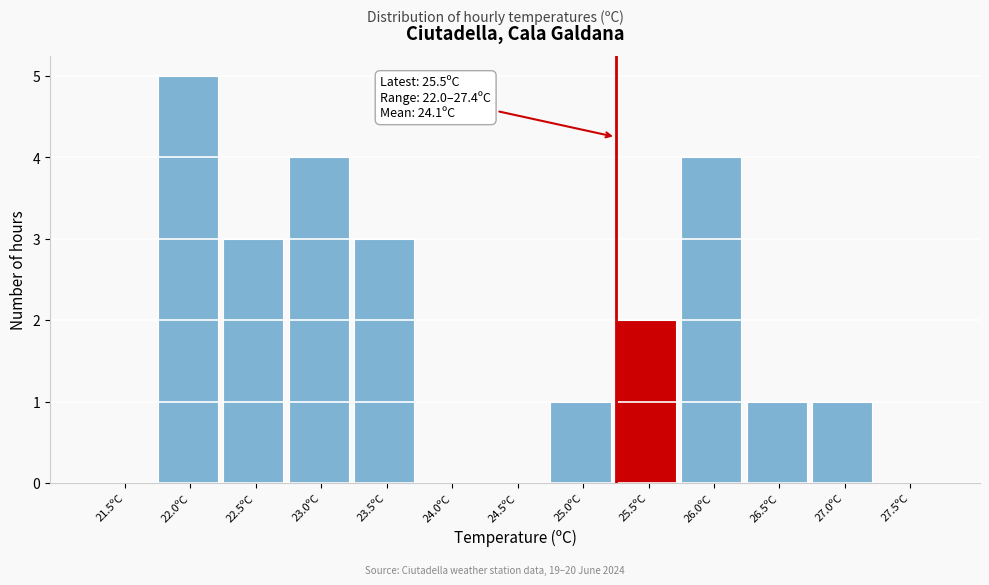

Reading left to right, extract all data points from this chart.

21.5ºC=0	22.0ºC=5	22.5ºC=3	23.0ºC=4	23.5ºC=3	24.0ºC=0	24.5ºC=0	25.0ºC=1	25.5ºC=2	26.0ºC=4	26.5ºC=1	27.0ºC=1	27.5ºC=0